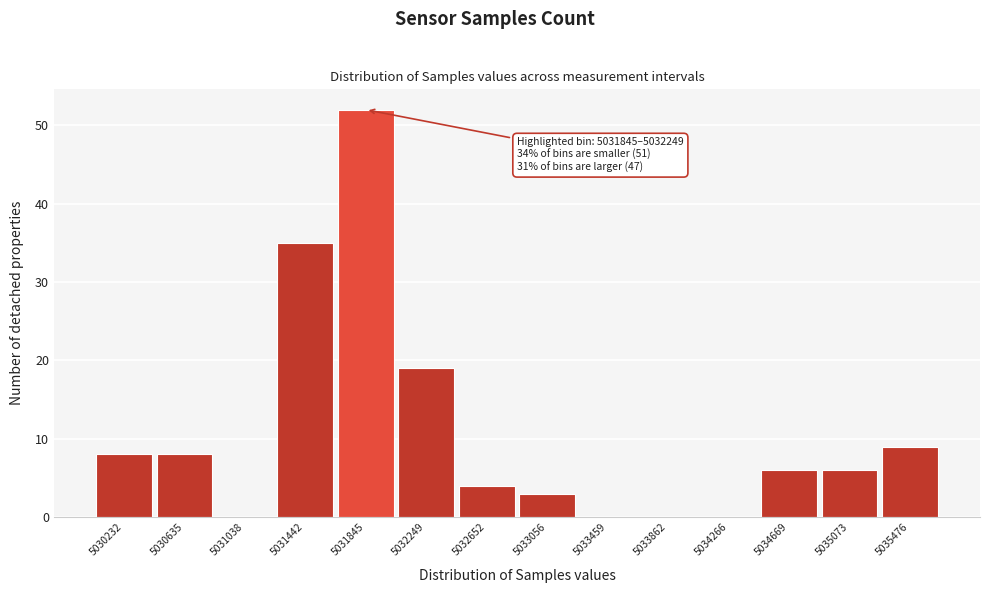

Reading left to right, extract all data points from this chart.

5030232=8	5030635=8	5031038=0	5031442=35	5031845=52	5032249=19	5032652=4	5033056=3	5033459=0	5033862=0	5034266=0	5034669=6	5035073=6	5035476=9